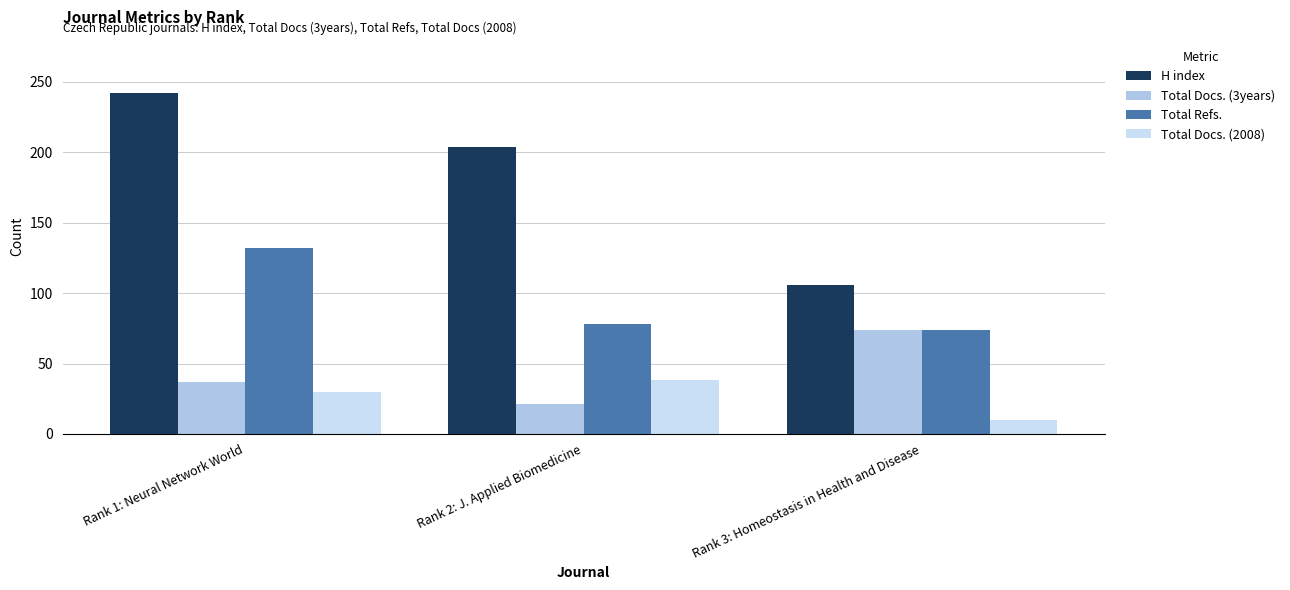

How many categories are shown in the chart?

3